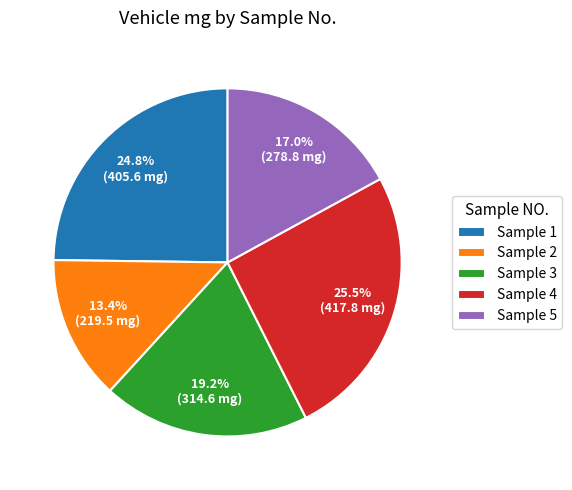

Does any single category account for the majority?

No